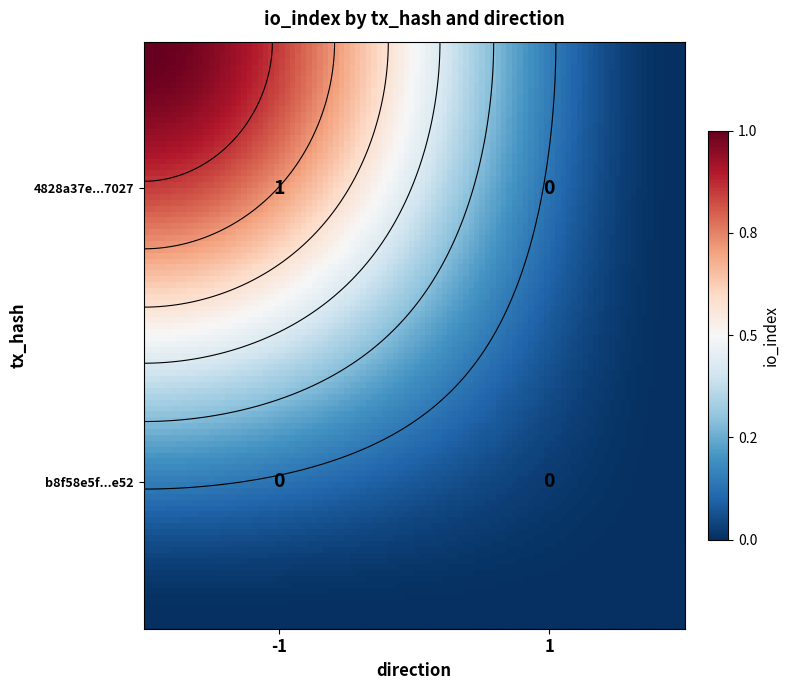

Reading left to right, list all the values displayed in this chart.

4828a37e75579c5bbaa0da7fbf3b4dc25781027: -1=1	1=0
b8f58e5fa6383085309b11eab954ee26e260e52: -1=0	1=0